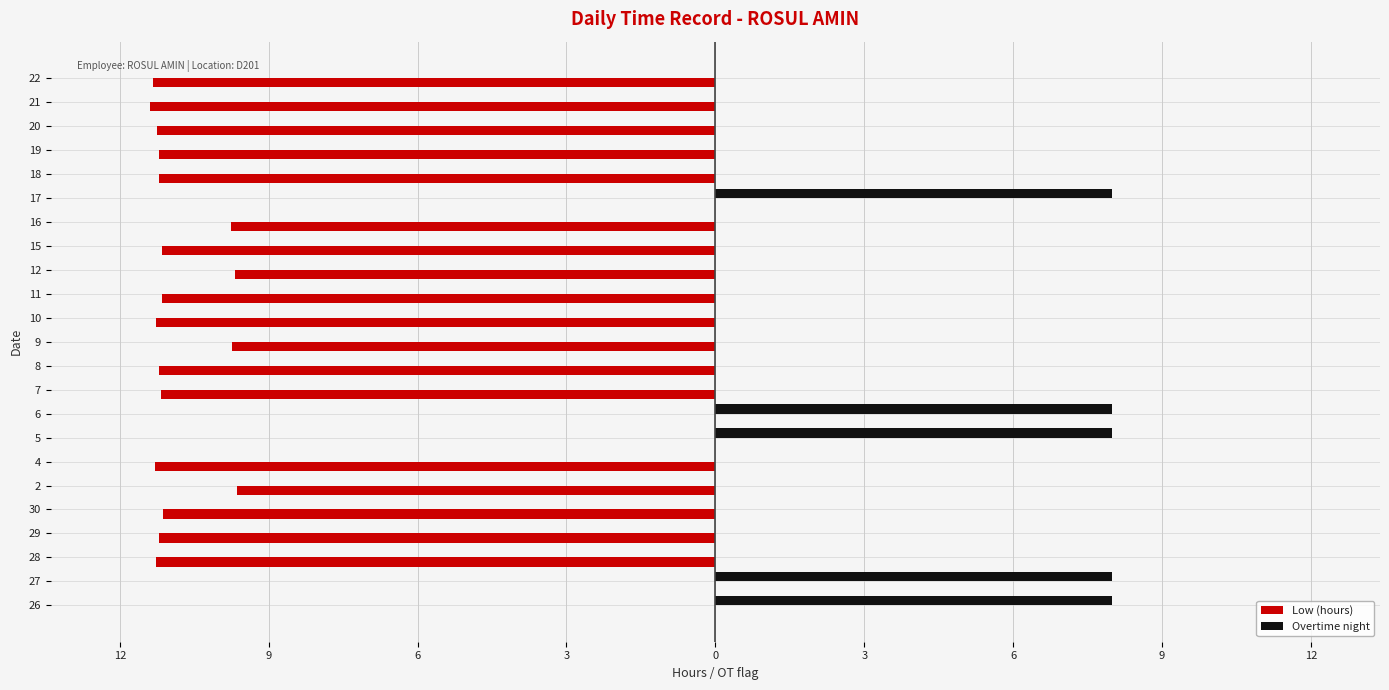

What are all the series names shown in the legend?

Low (hours), Overtime night